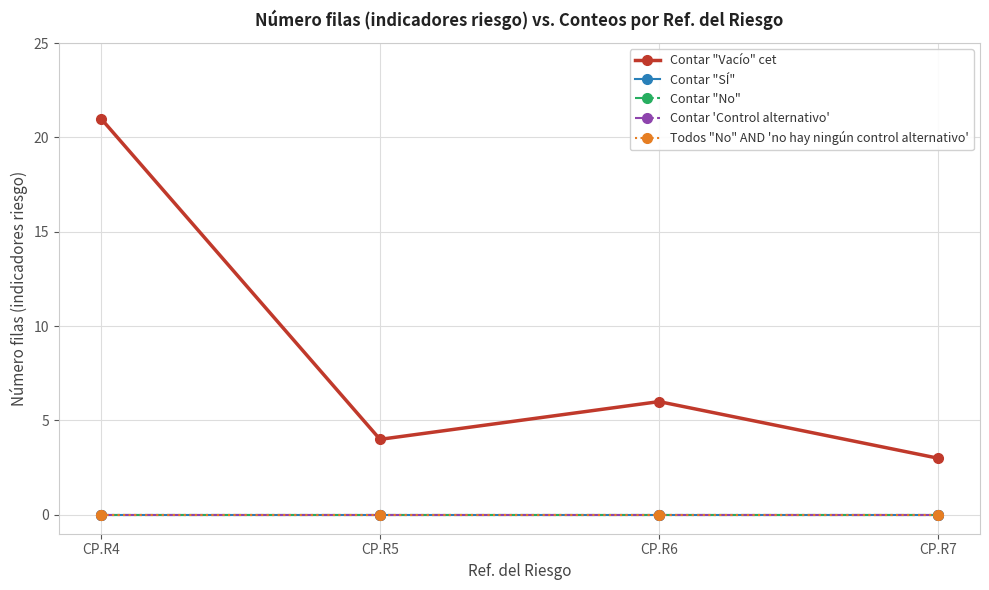

What is the total value across all series at CP.R5?

4